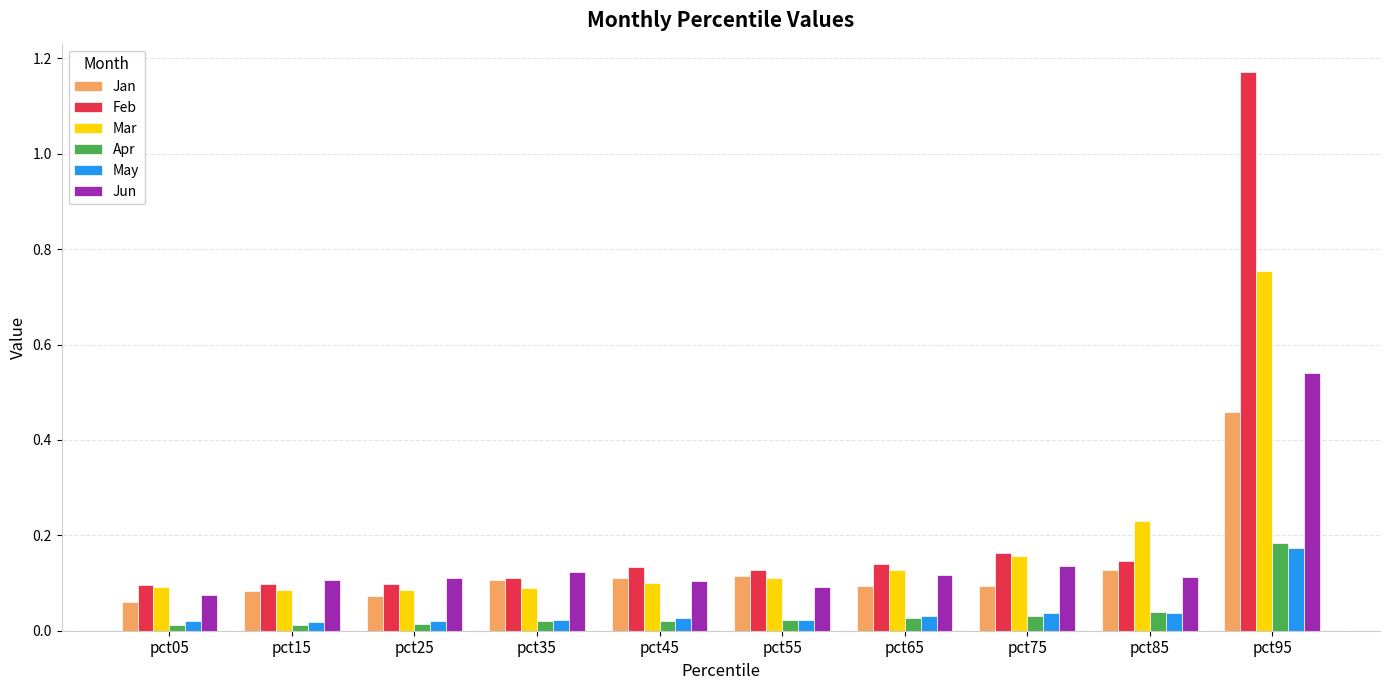

Which series has the widest spread of values?

Feb